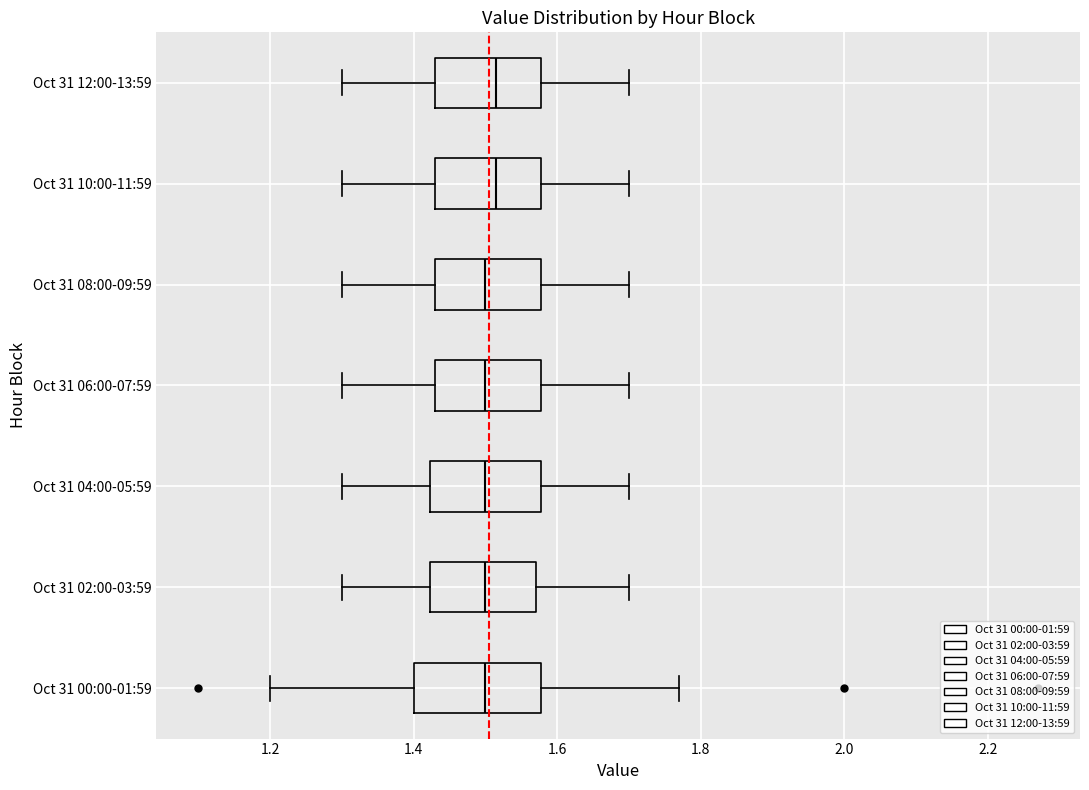

Where does the left whisker of the box for Oct 31 12:00-13:59 end on the x-axis? The values are not printed on the chart, so give them approximately, as read against the axis.

1.30